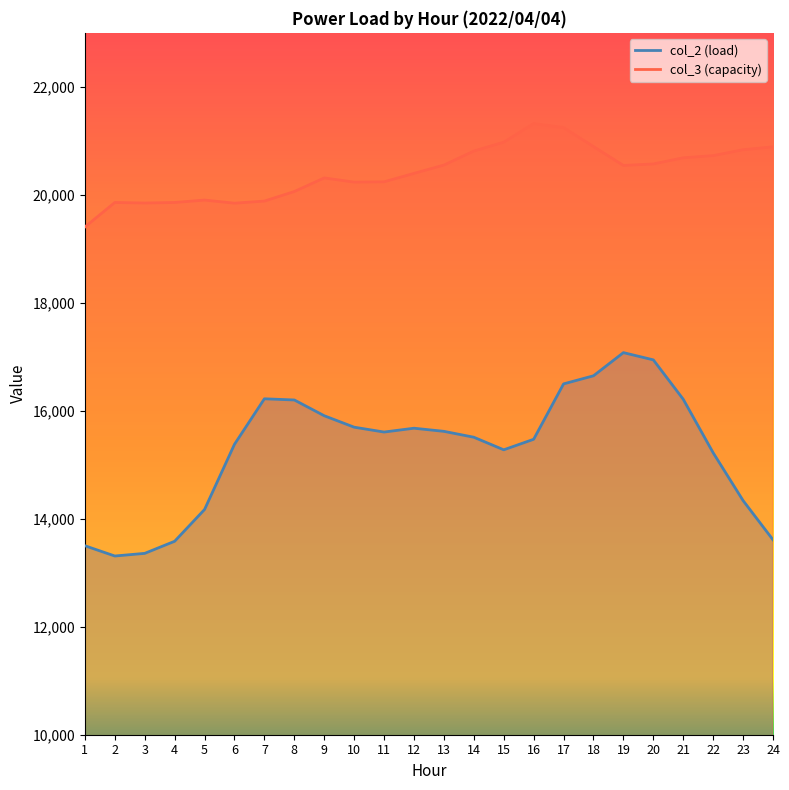

Reading left to right, what are all the values shown in this chart?

col_2: 1=13500	2=13310	3=13359	4=13583	5=14172	6=15379	7=16222	8=16200	9=15908	10=15696	11=15606	12=15677	13=15619	14=15510	15=15277	16=15472	17=16498	18=16648	19=17077	20=16943	21=16213	22=15222	23=14337	24=13610
col_3: 1=19404	2=19858	3=19848	4=19858	5=19903	6=19845	7=19884	8=20061	9=20313	10=20235	11=20241	12=20397	13=20551	14=20811	15=20975	16=21319	17=21245	18=20894	19=20544	20=20572	21=20686	22=20726	23=20835	24=20889